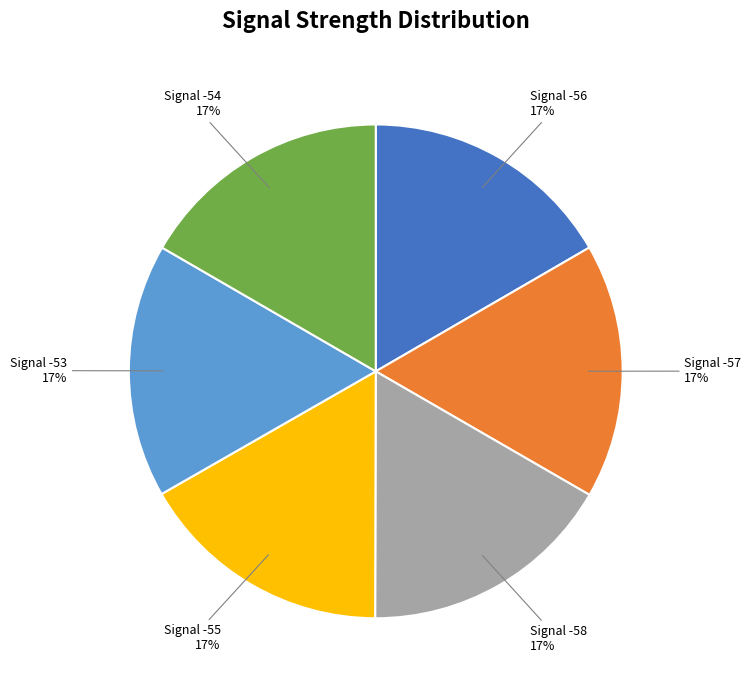

True or false: Signal -54 accounts for 17% of the total.

True